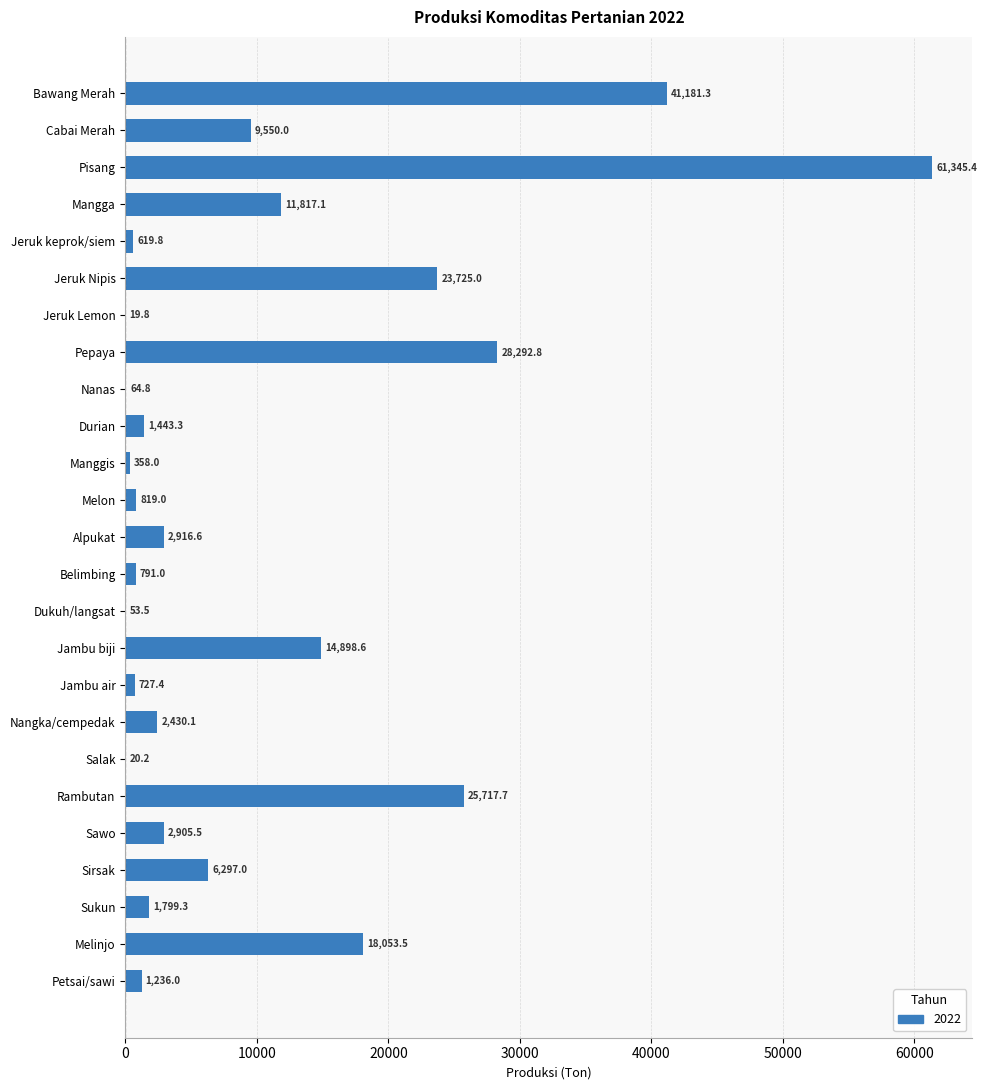

What value does the data have at Bawang Merah?

41181.3